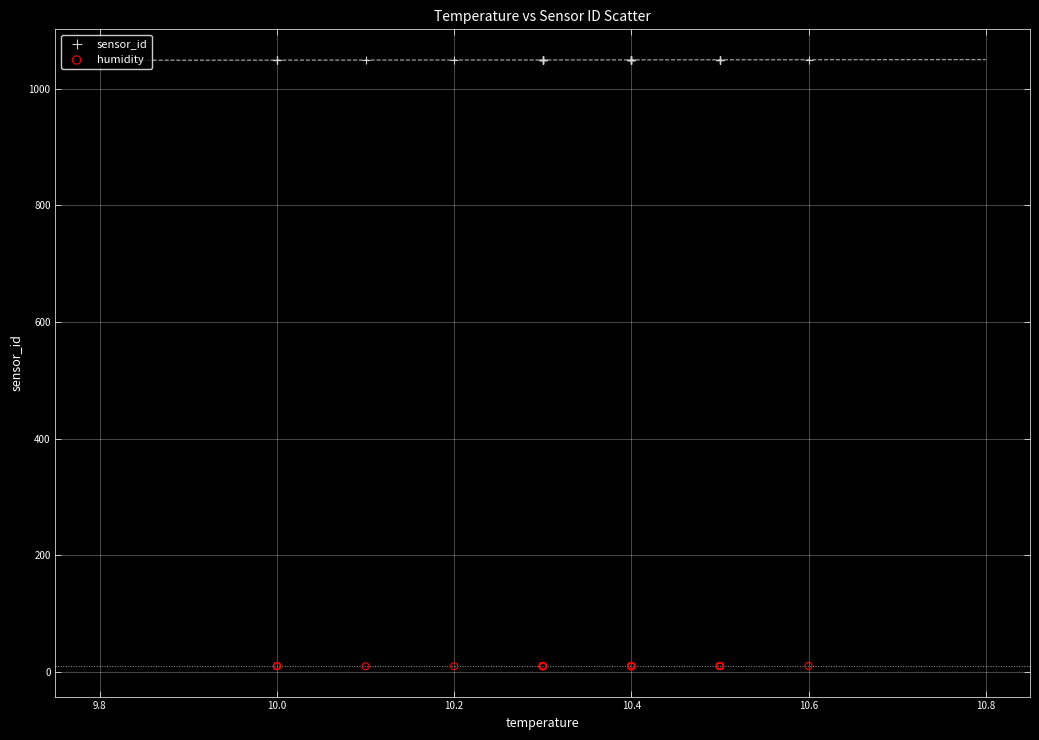

Which series contains the lowest Y value?

humidity